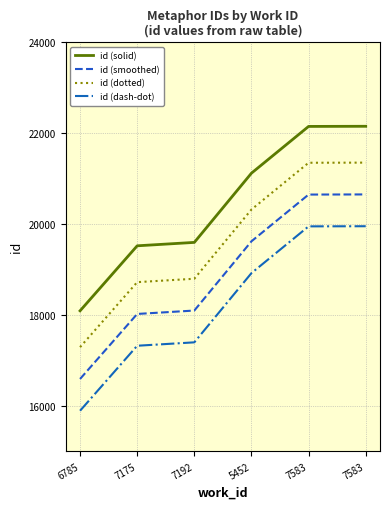

How many lines are shown in the chart?

4